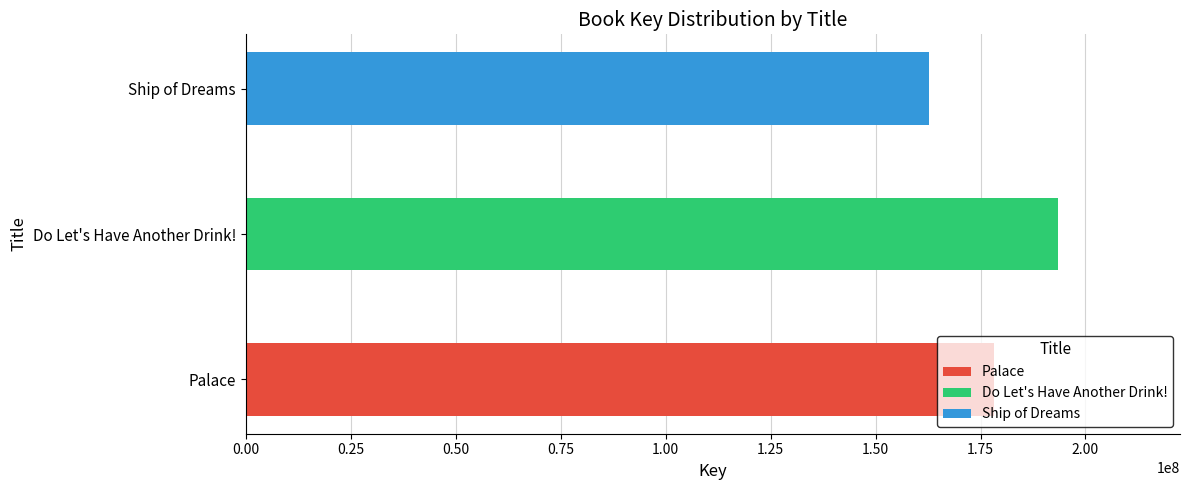

What is the value of the 2nd bar from the left?

193491330